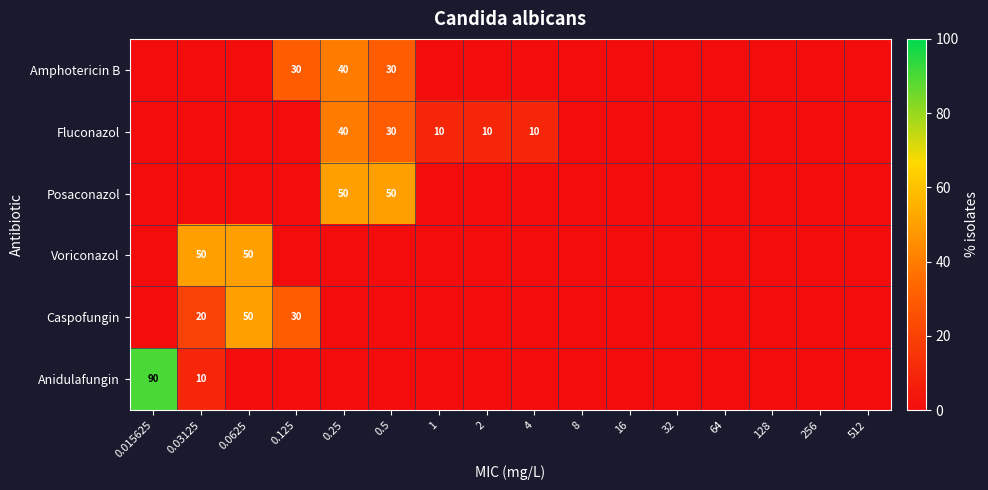

Is it true that Fluconazol equals 14 at 4?

False